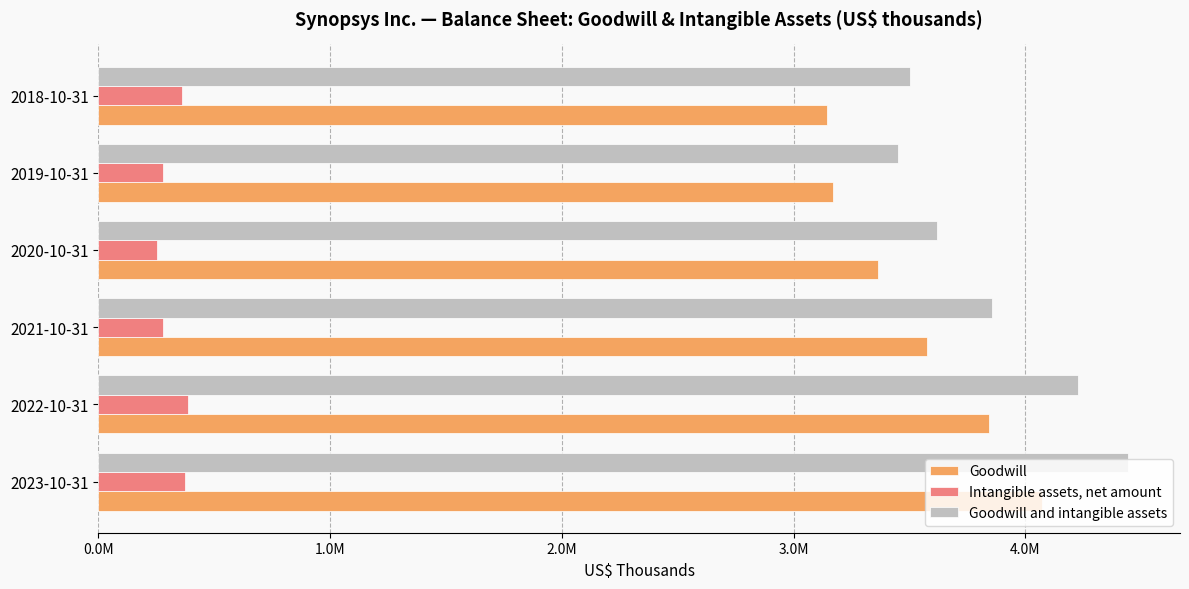

List the labels in order of Goodwill and intangible assets value, smallest first.

2019-10-31, 2018-10-31, 2020-10-31, 2021-10-31, 2022-10-31, 2023-10-31